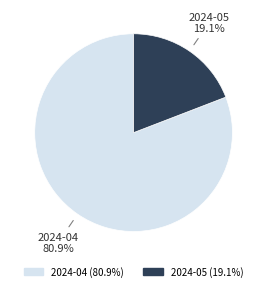

Is it true that 2024-05 is 10% of the pie?

False